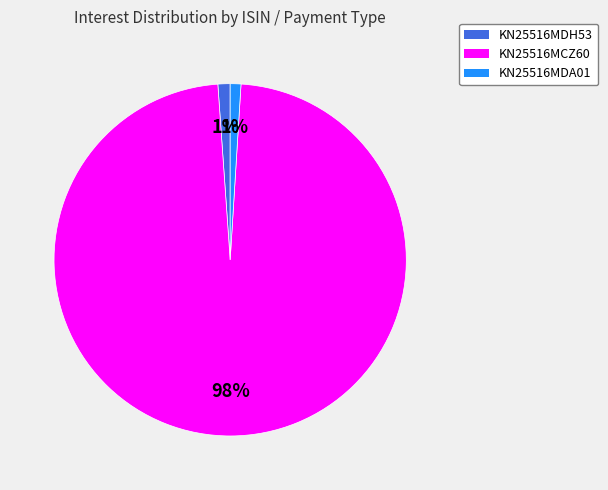

To the nearest percent, what is the difference between the largest and smallest slice percentages?

97%